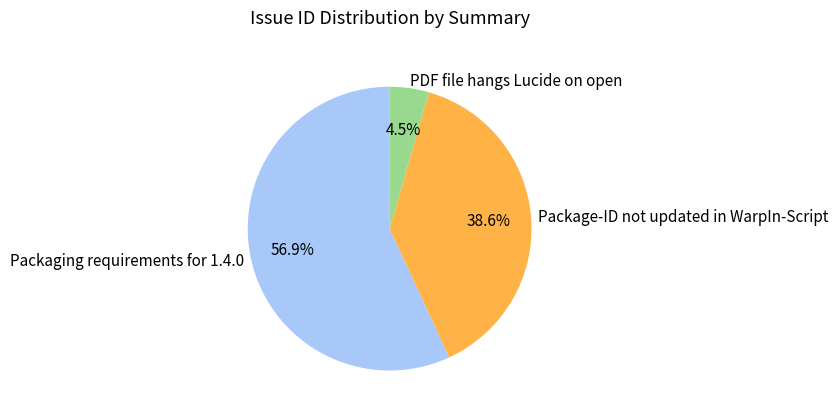

How many slices are in this pie chart?

3